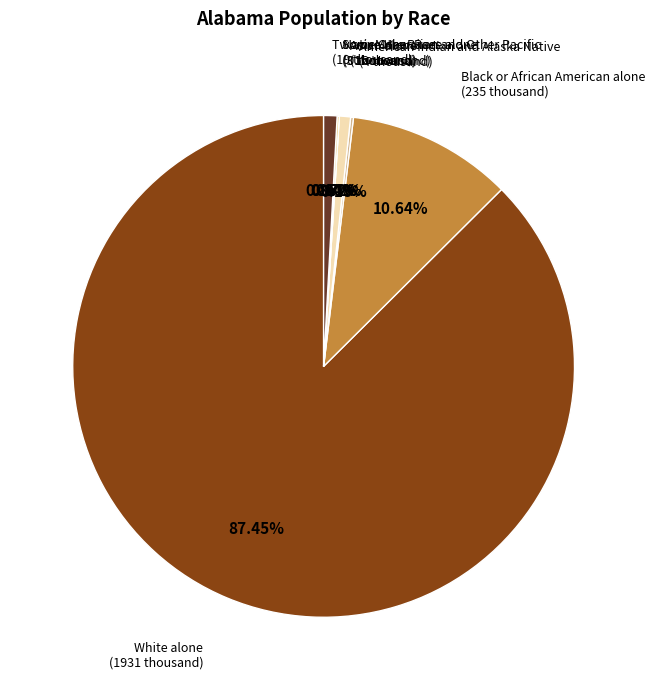

Is White alone the majority of the pie?

Yes